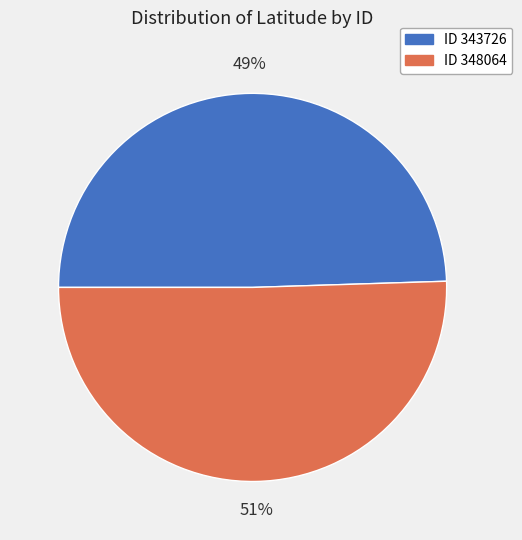

To the nearest percent, what is the average slice percentage?

50%